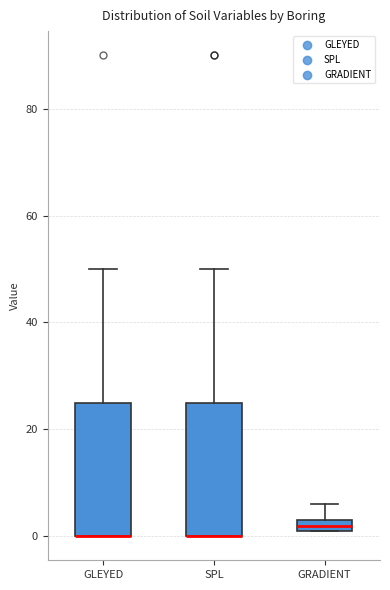

Where does the upper whisker of the box for SPL end on the y-axis? The values are not printed on the chart, so give them approximately, as read against the axis.

50